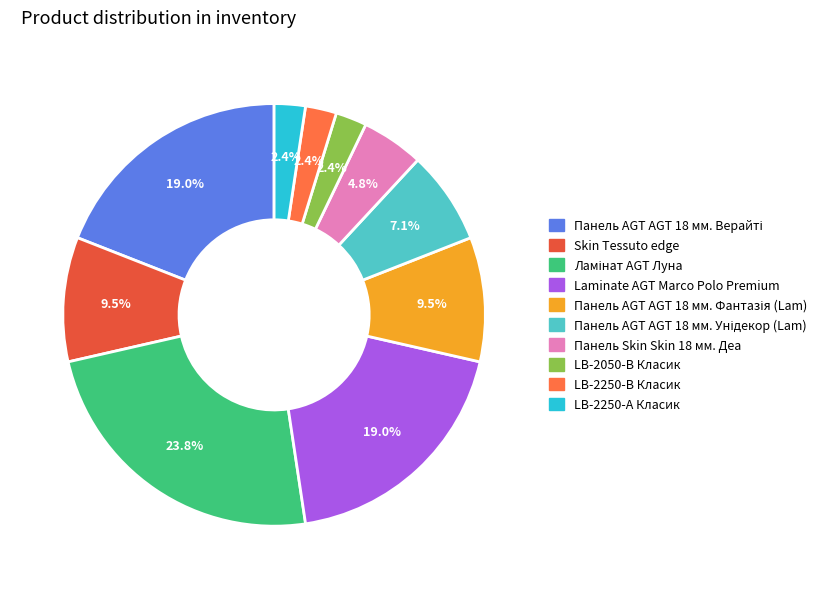

How many slices are in this pie chart?

10